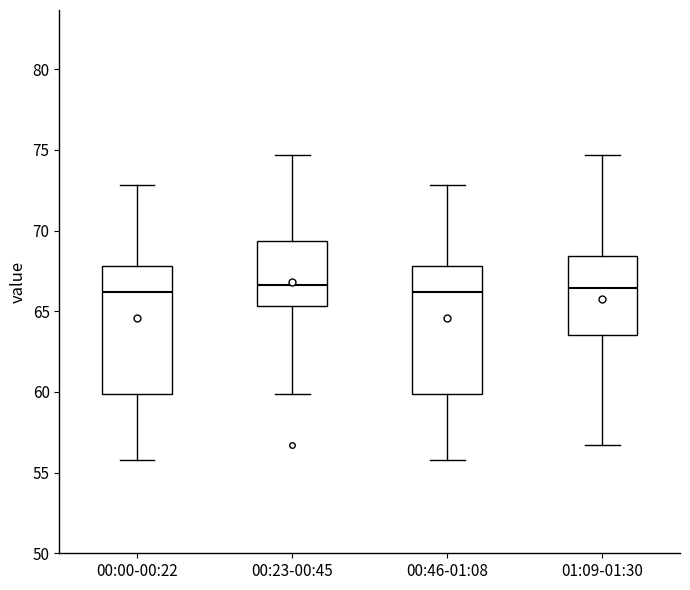

Reading left to right, transcribe this box plot: for each box, give where its median line is, the range the box spans, and where its two whiskers end, as read against the y-axis. The values are not printed on the chart, so give them approximately, as read against the axis.

00:00-00:22: median 66.0, box 60.0 to 68.0, whiskers 56.0 to 73.0
00:23-00:45: median 66.5, box 65.5 to 69.5, whiskers 60.0 to 74.5
00:46-01:08: median 66.0, box 60.0 to 68.0, whiskers 56.0 to 73.0
01:09-01:30: median 66.5, box 63.5 to 68.5, whiskers 56.5 to 74.5